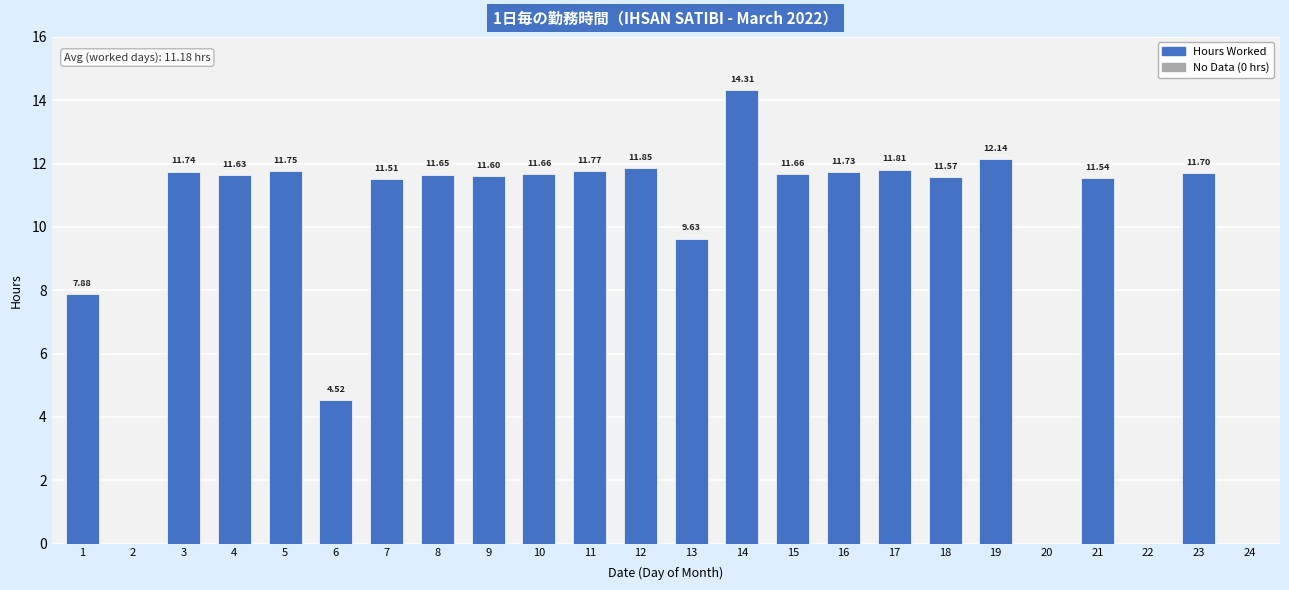

What is the sum of the values at 16 and 7?

23.2